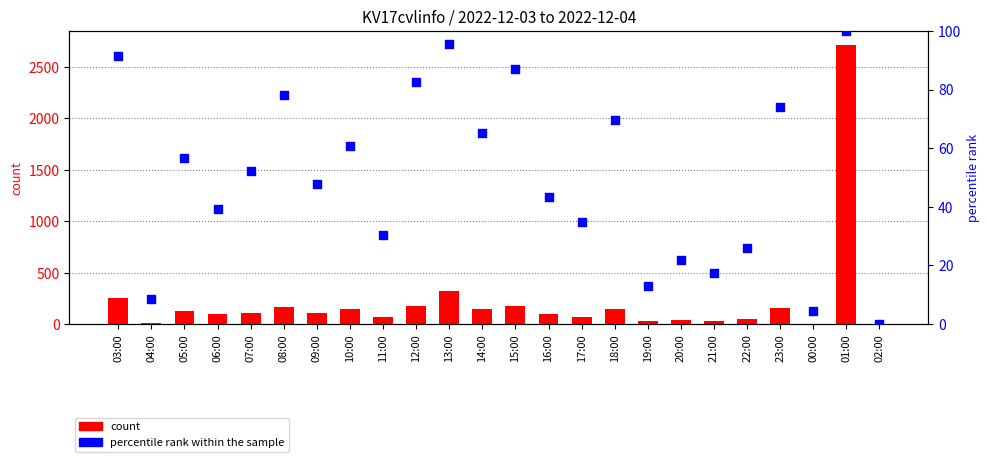

What is the total value across all series at 08:00?

239.3